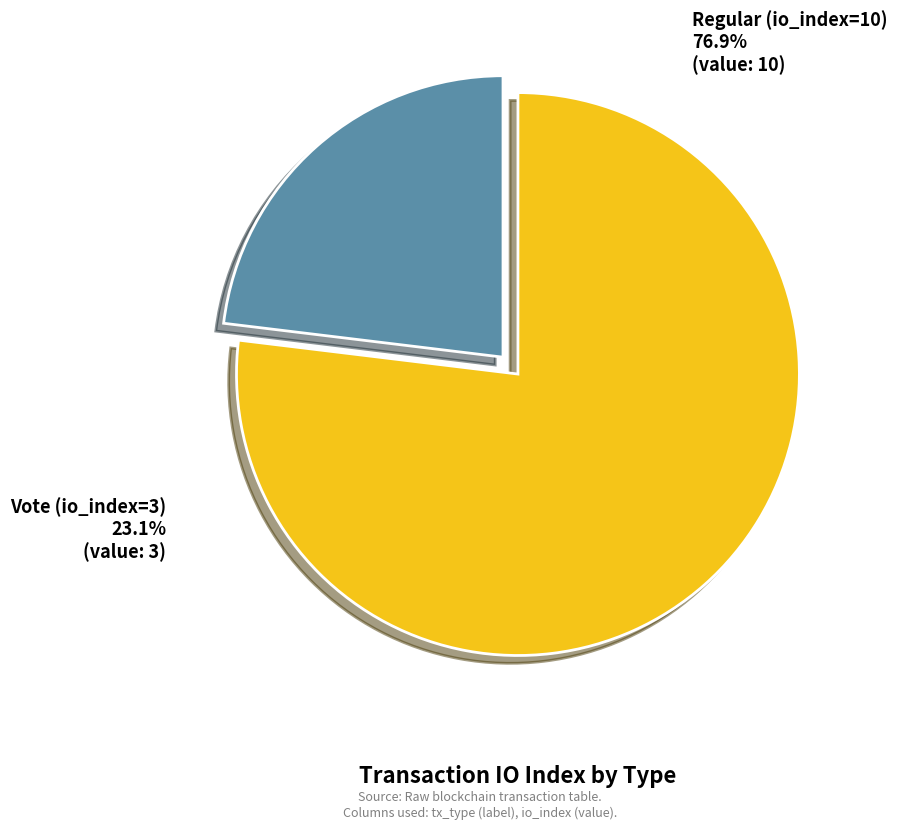

Between Regular (io_index=10) and Vote (io_index=3), which is larger?

Regular (io_index=10)